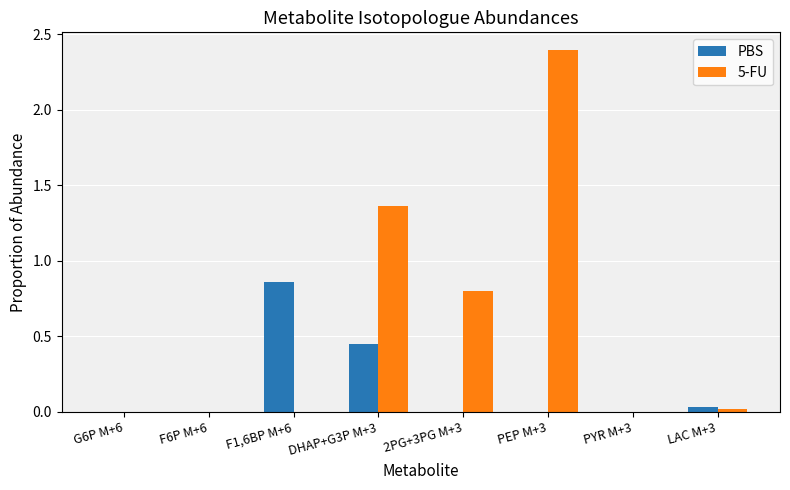

The 5-FU series shows 1.2 at PEP M+3. True or false?

False